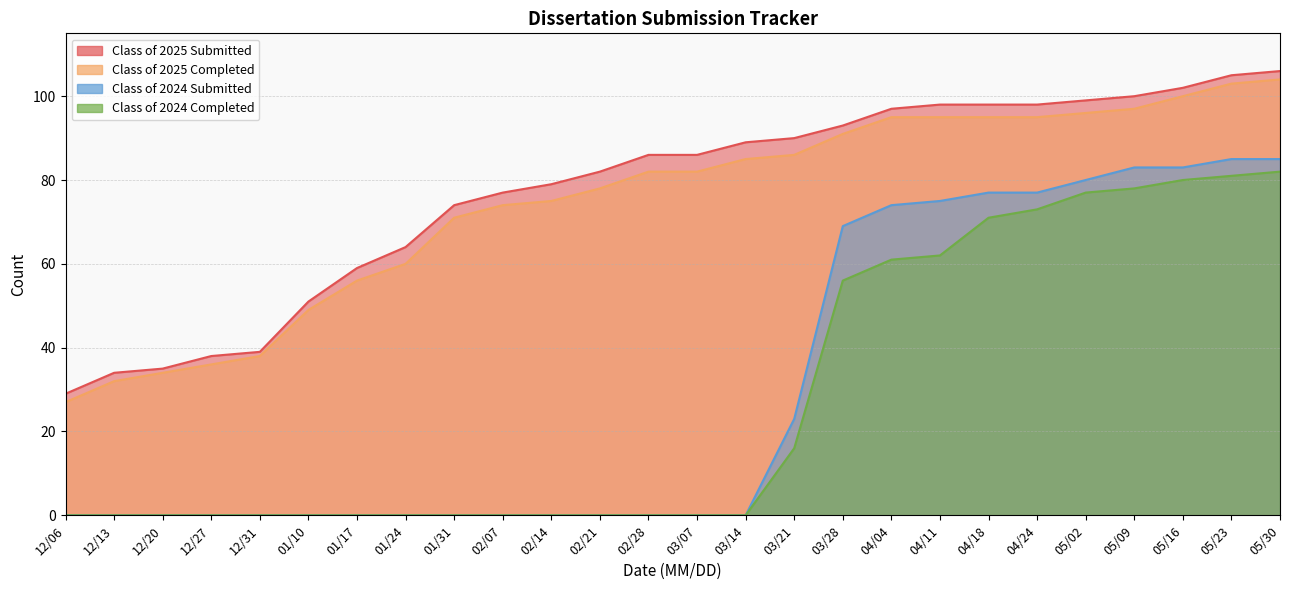

How many data points in Class of 2025 Completed are above 82?

12